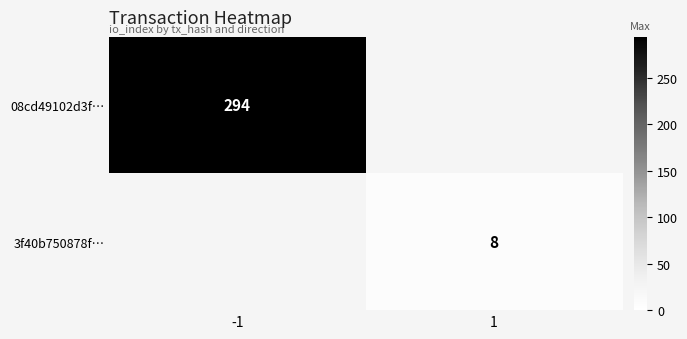

At which label is 08cd49102d3f… closest to 294?

-1